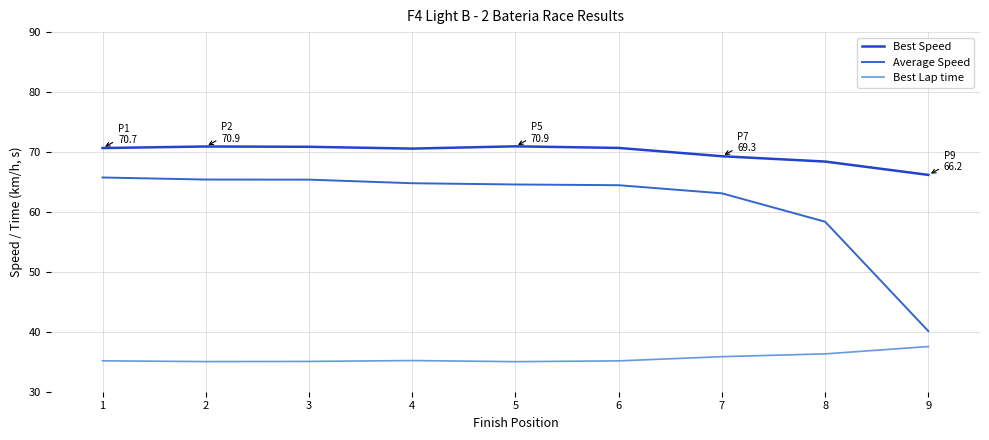

Reading left to right, transcribe all the data shown in this chart.

Best Speed: 1=70.7	2=70.9	3=70.9	4=70.6	5=70.9	6=70.7	7=69.3	8=68.4	9=66.2
Average Speed: 1=65.7	2=65.4	3=65.4	4=64.8	5=64.6	6=64.5	7=63.1	8=58.4	9=40.1
Best Lap time: 1=35.2	2=35.0	3=35.1	4=35.2	5=35.0	6=35.1	7=35.8	8=36.3	9=37.5